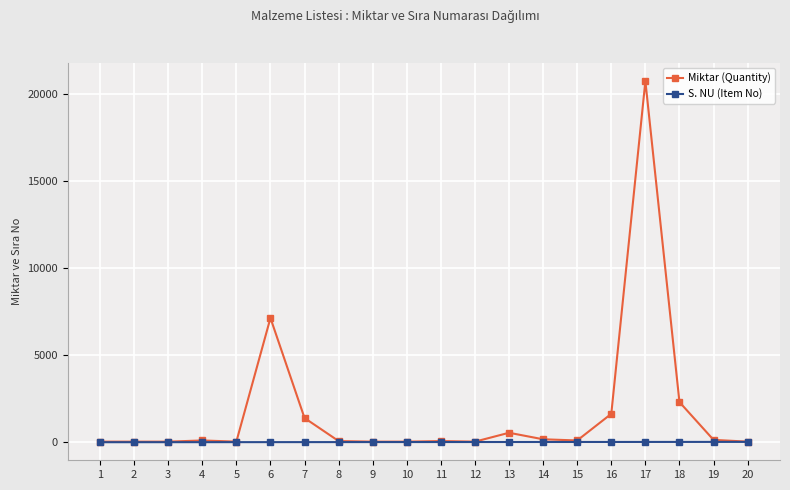

Rank the series by their average value, from highest to lowest.

Miktar (Quantity), S. NU (Item No)